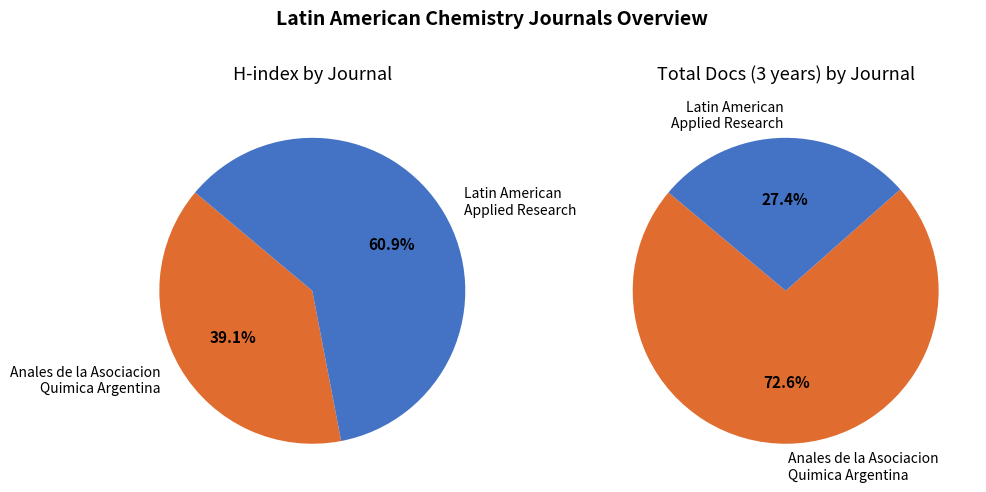

Rank the categories by value from lowest to highest.

Latin American Applied Research, Anales de la Asociacion Quimica Argentina